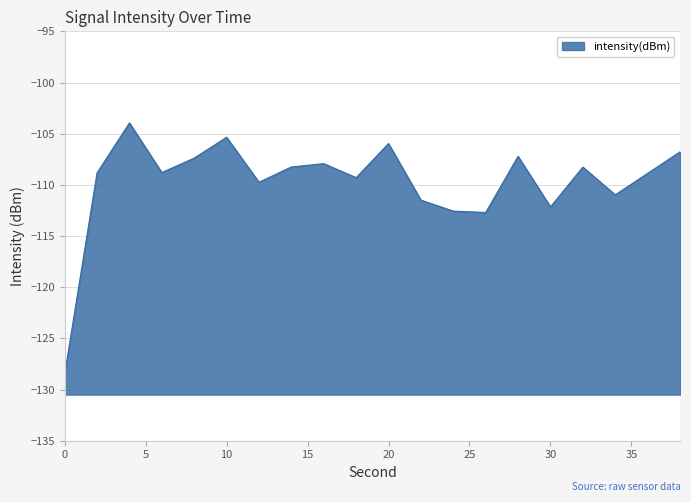

Is it true that the value at 30 is -60.8?

False